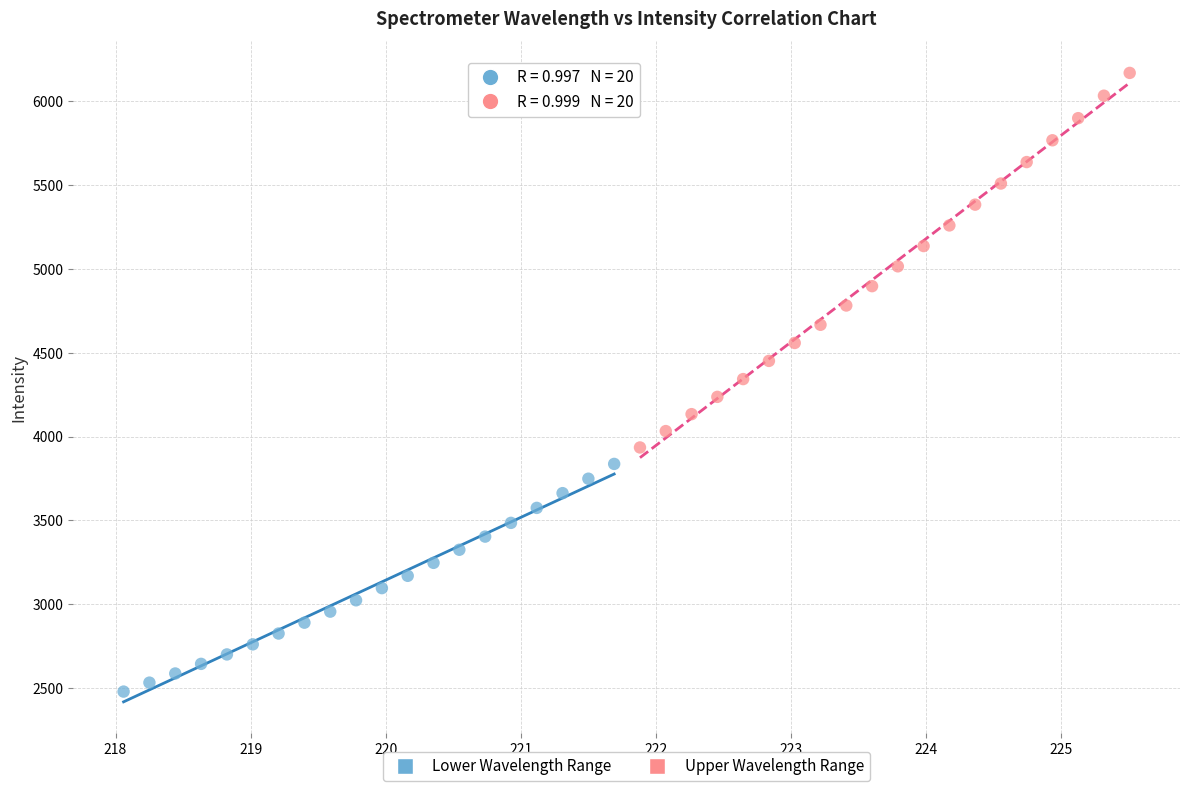

Which series reaches the minimum Y coordinate?

Lower Wavelength Range